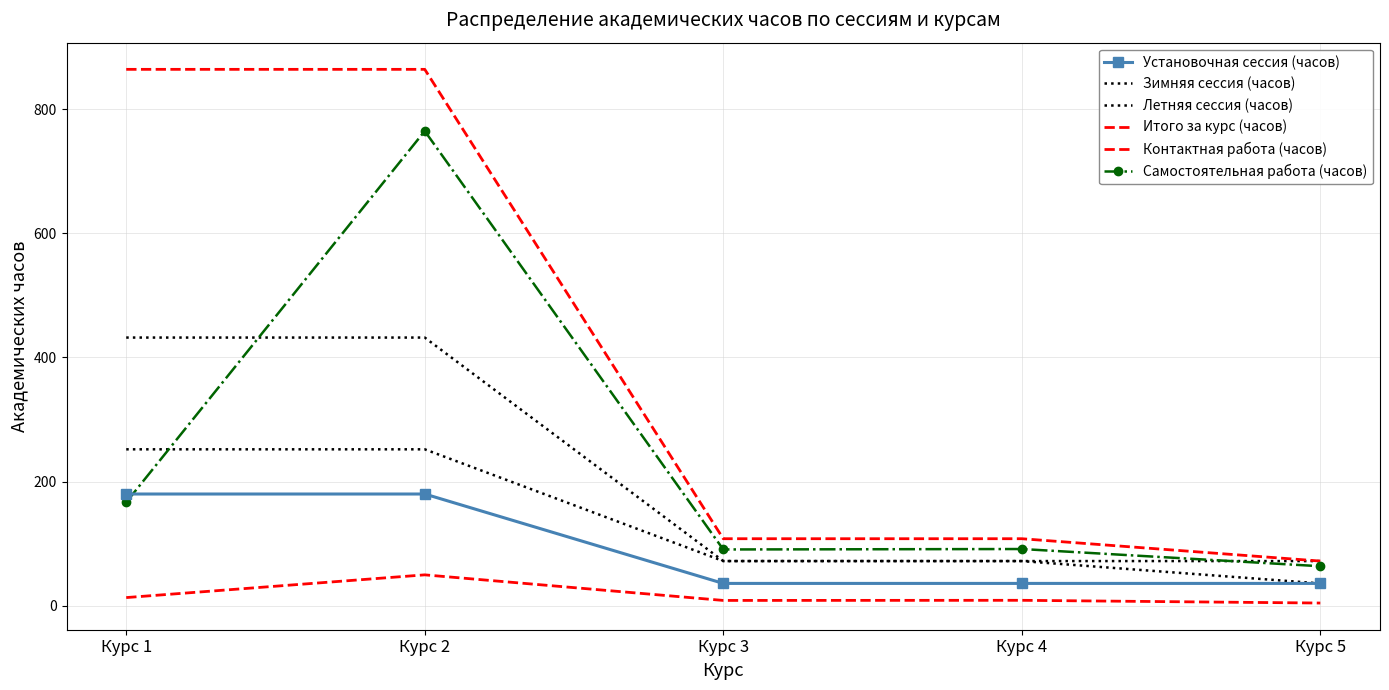

Between Курс 2 and Курс 5, which is larger?

Курс 2